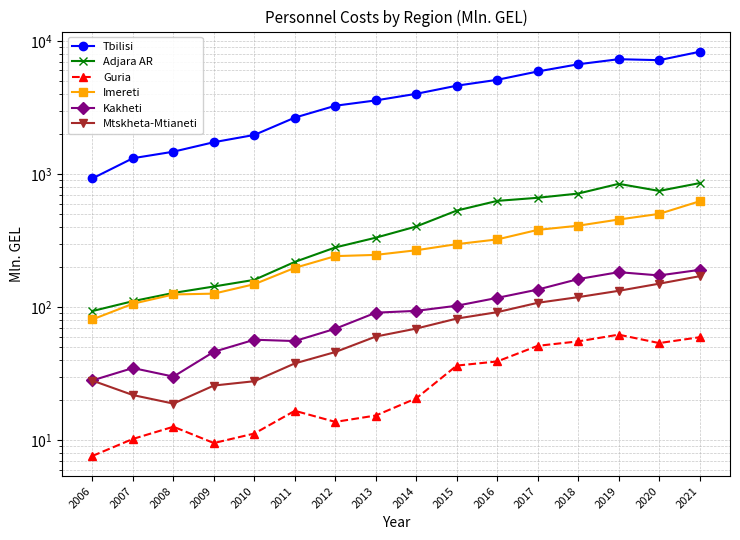

True or false: Imereti has more than 0 interior local peaks.

False